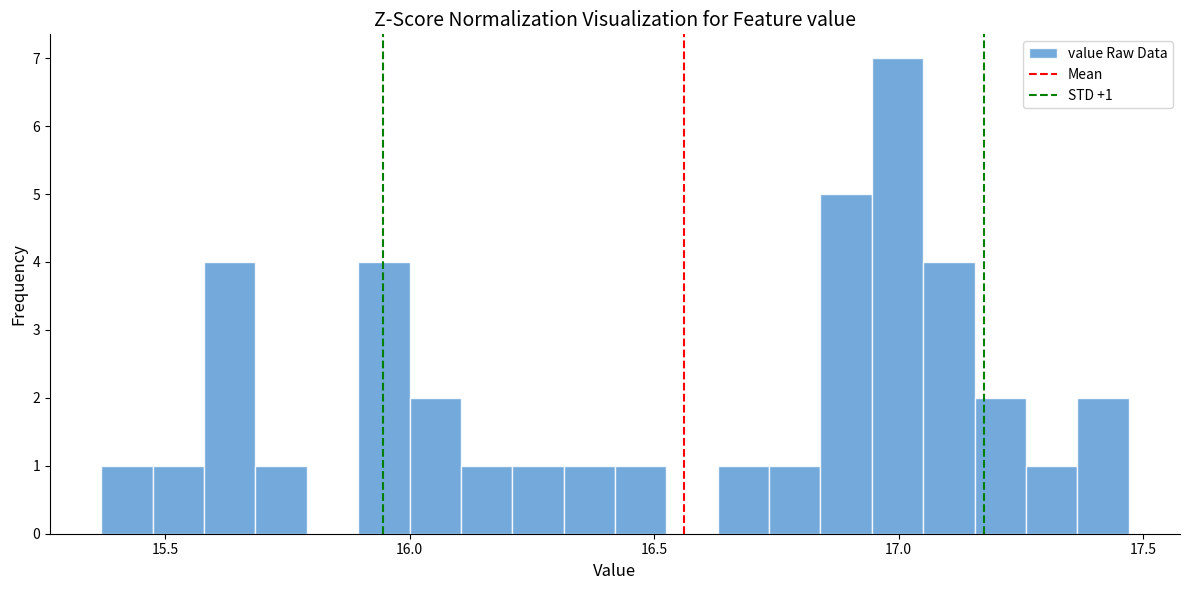

Around what value on the x-axis is the tallest bar? Give the approximate position of its centre, as read against the axis.

17.00